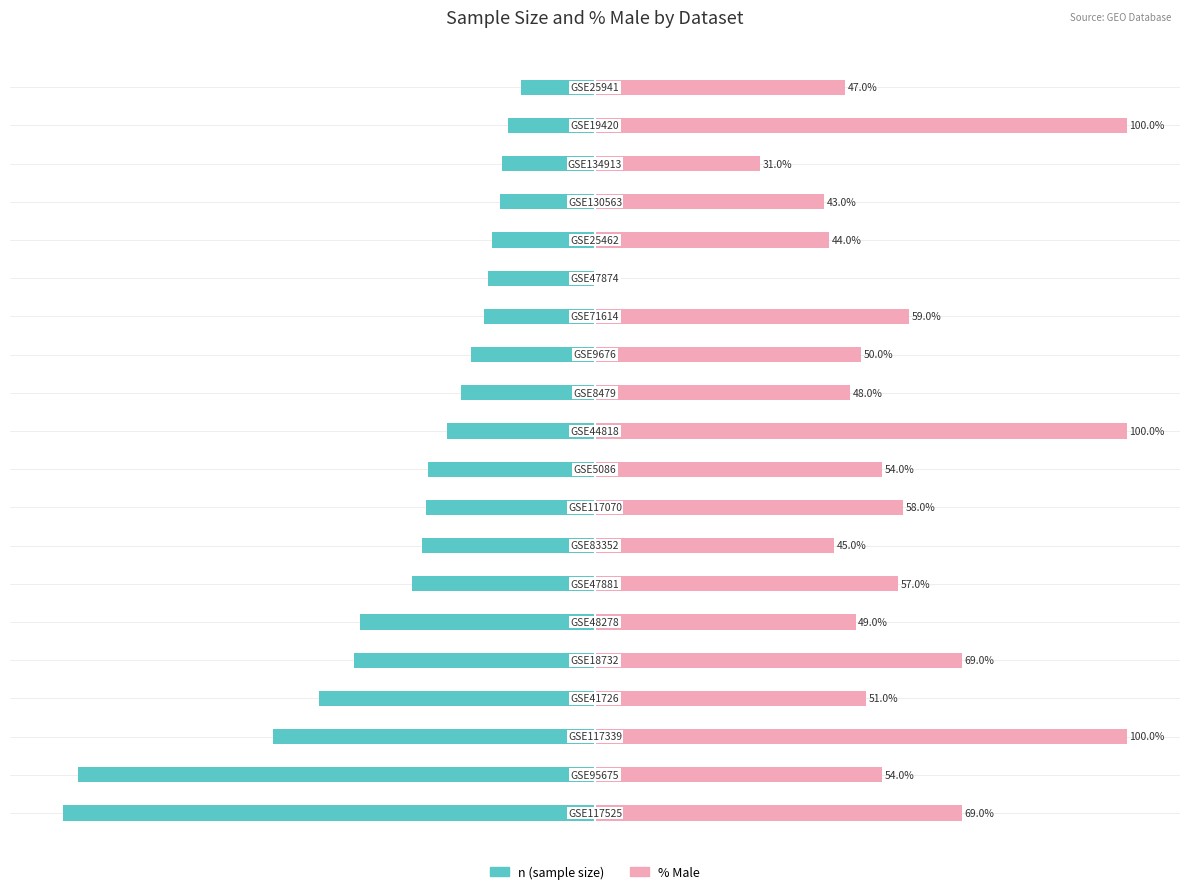

How many bars are there in total?

40